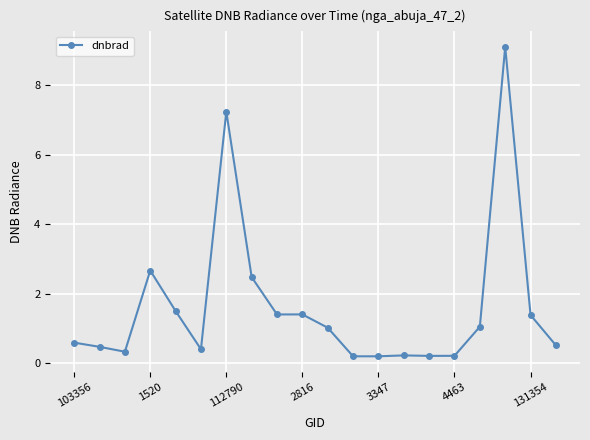

True or false: the data has more than 2 interior local peaks.

True